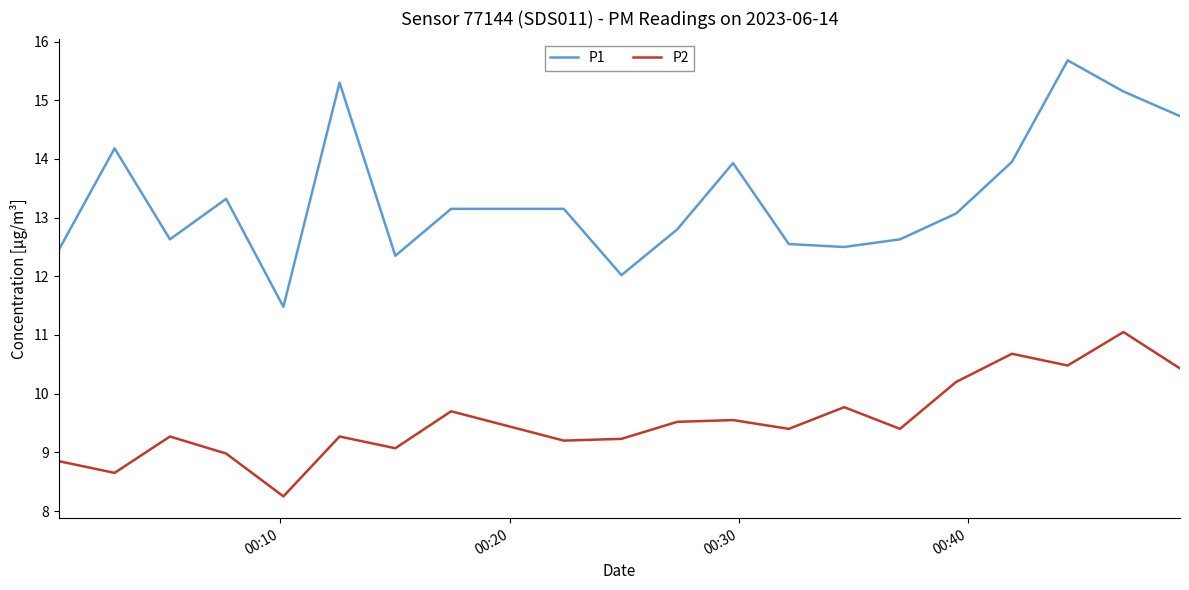

What is the difference between the second highest and minimum values in the P2 series?

2.4